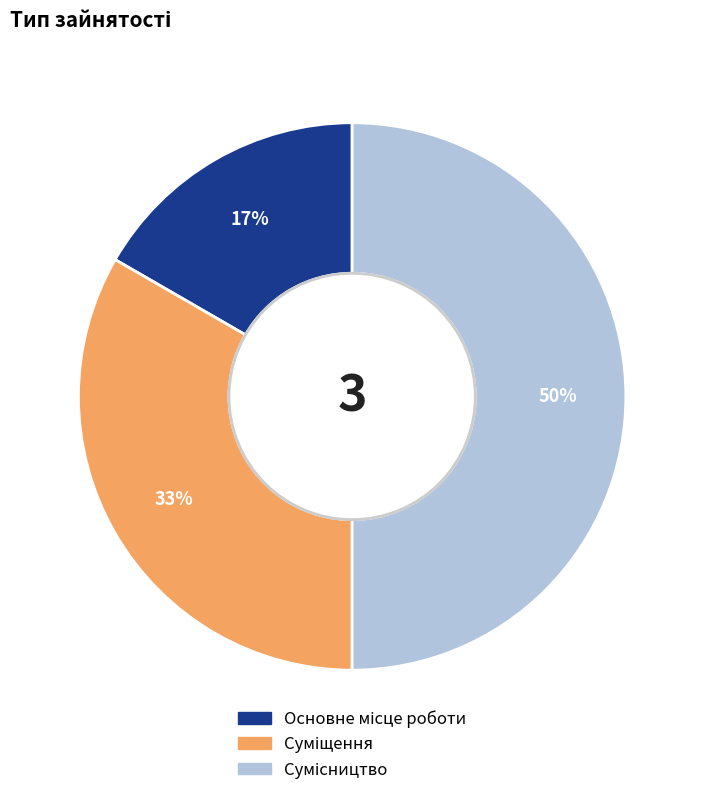

Count the number of slices in the pie.

3